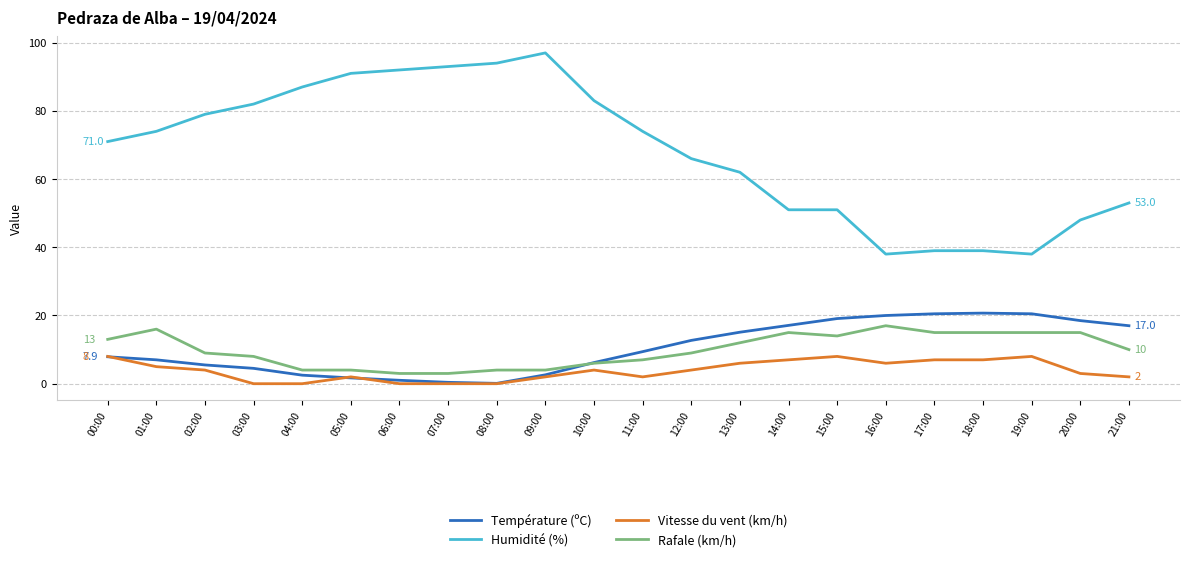

Which series has the largest range (max minus min)?

Humidité (%)